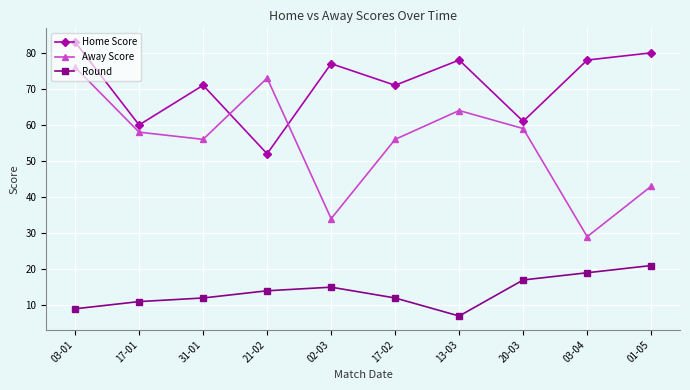

True or false: Round and Away Score cross at least once.

False